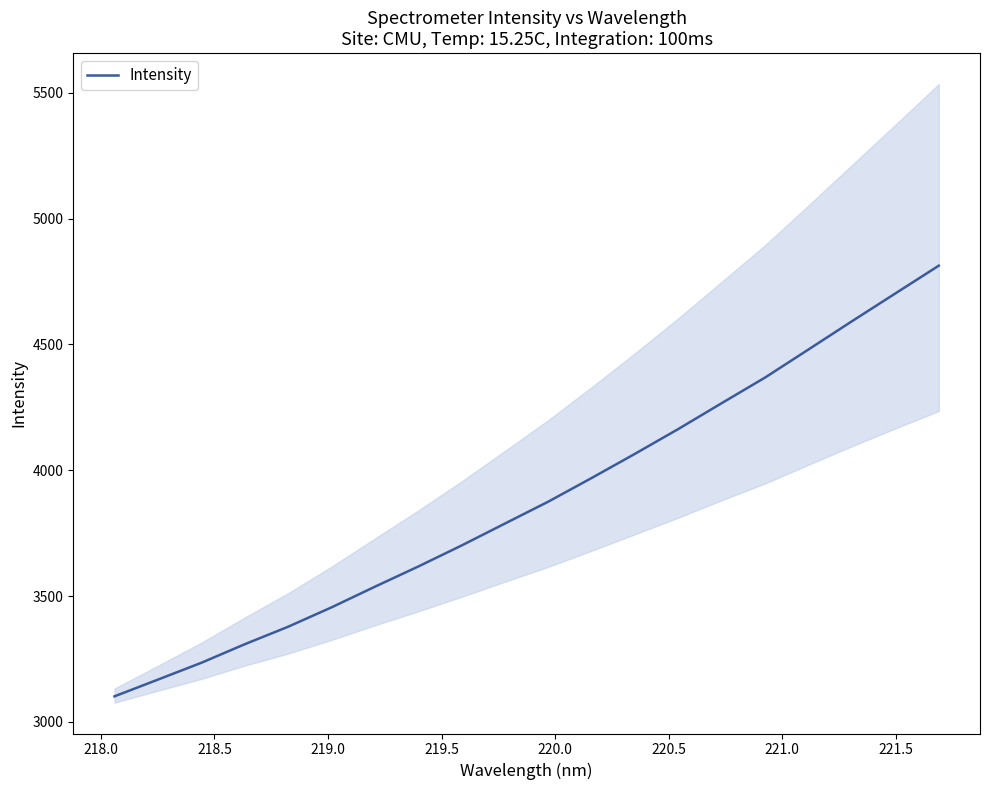

What is the difference between the maximum and minimum values?

1712.1